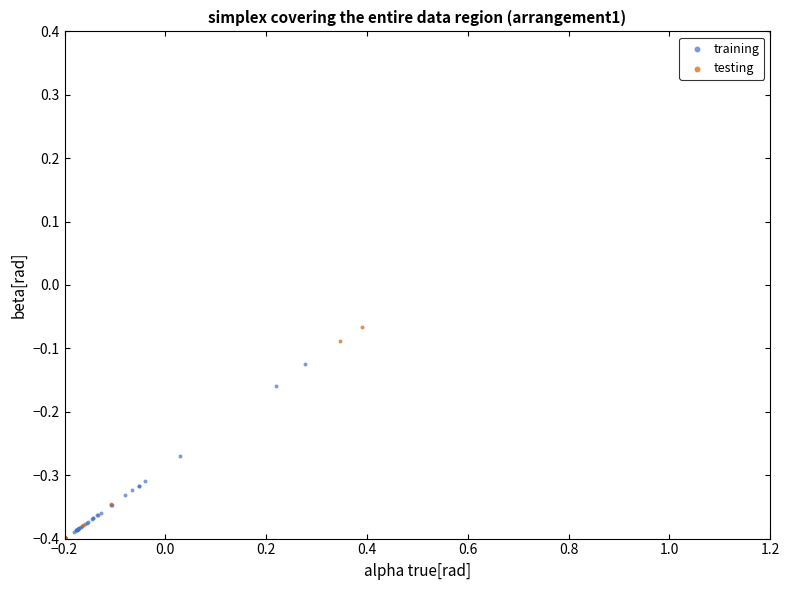

Which series has the widest spread of Y values?

testing